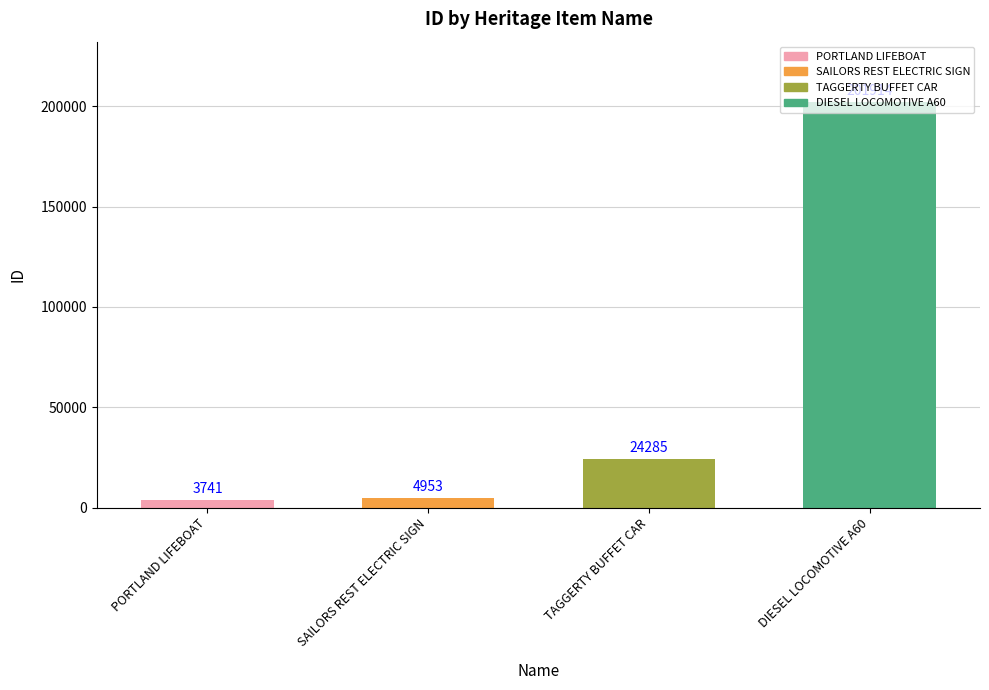

How many bars are there in total?

4